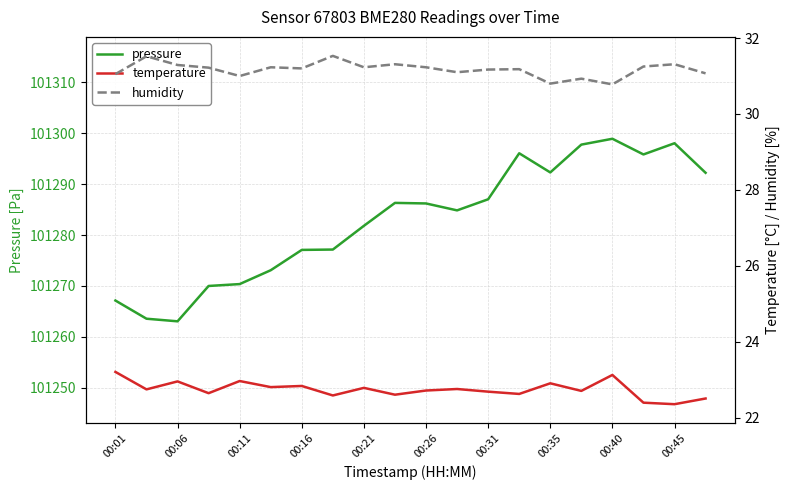

True or false: pressure and temperature intersect in this chart.

False